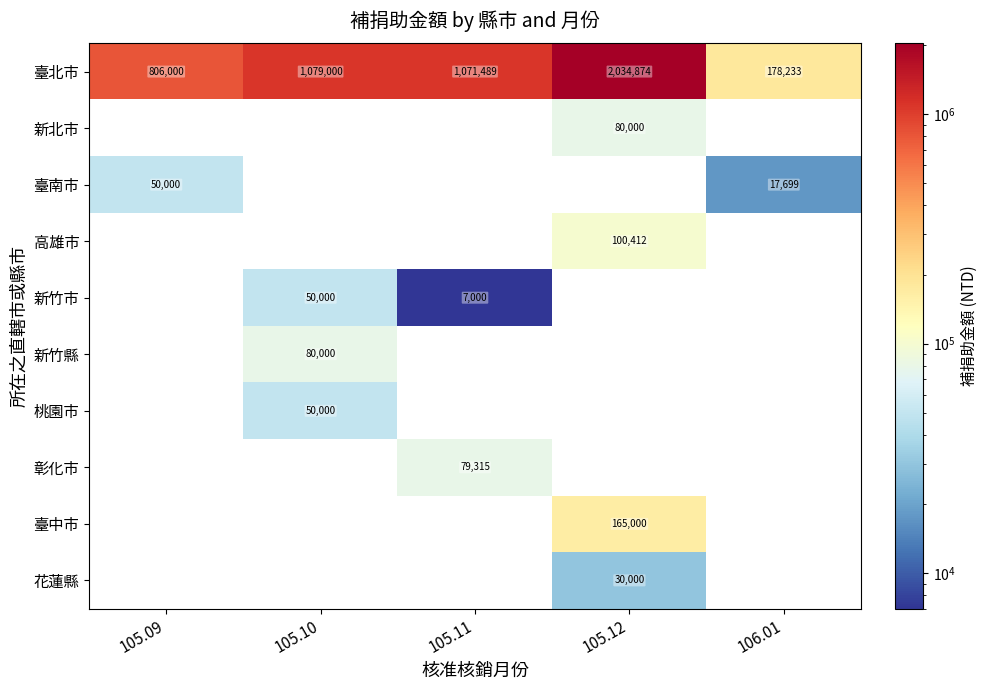

How many data points does each series have?

5